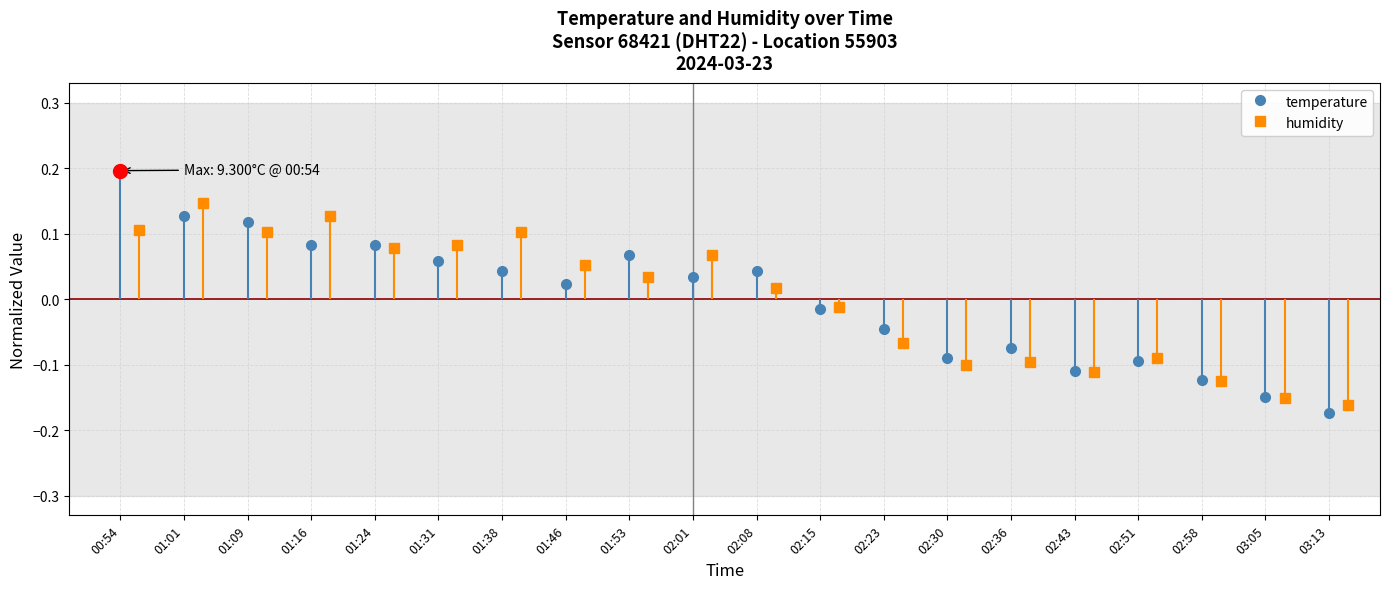

Which series has the largest total across all categories?

humidity